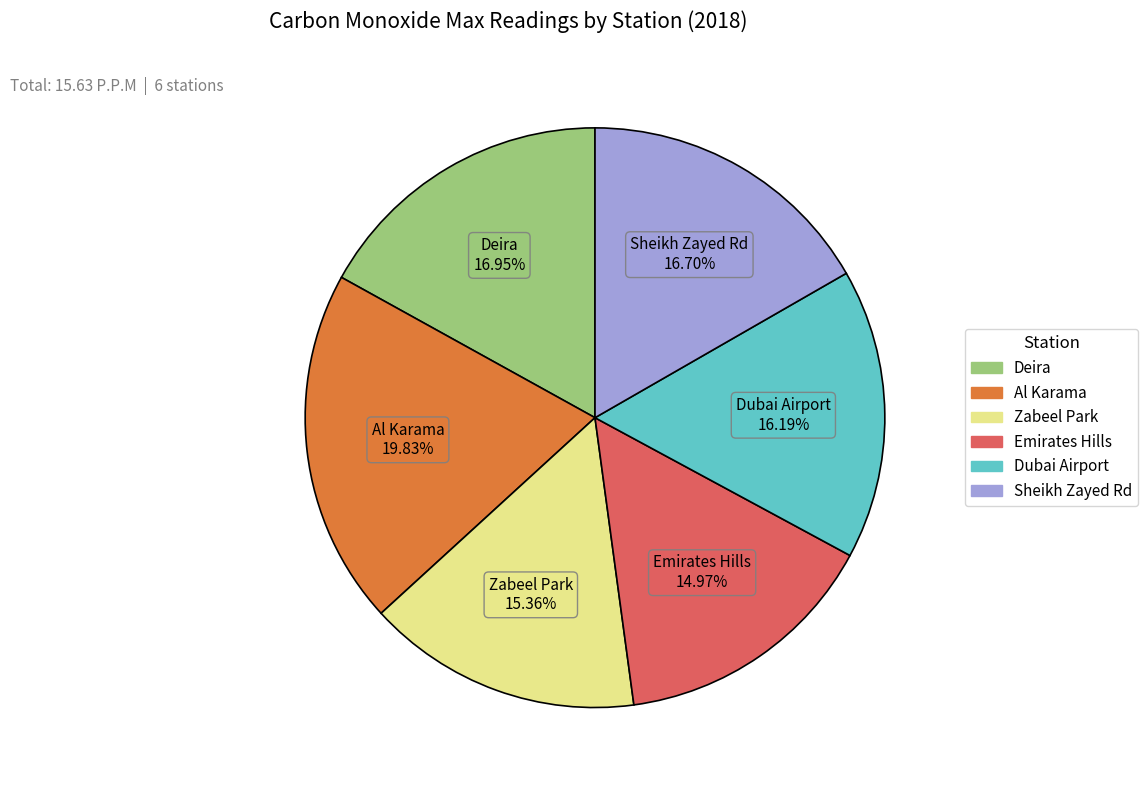

Is there any slice that represents more than half of the pie?

No